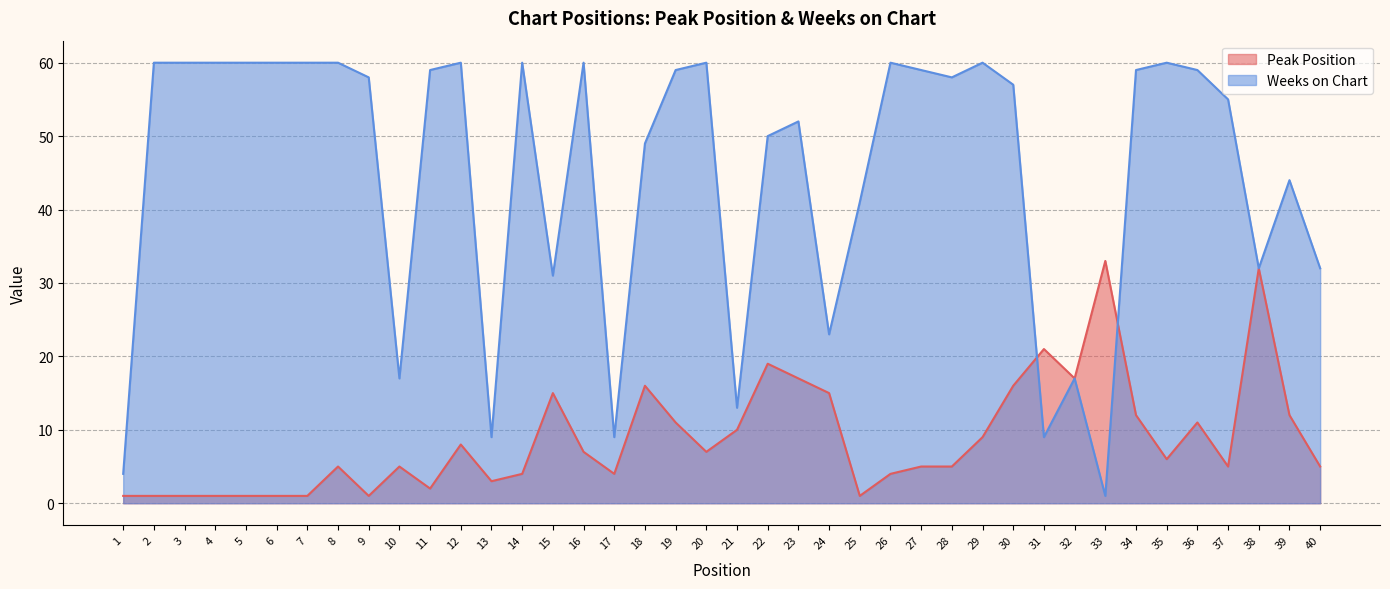

What are all the series names shown in the legend?

Peak Position, Weeks on Chart